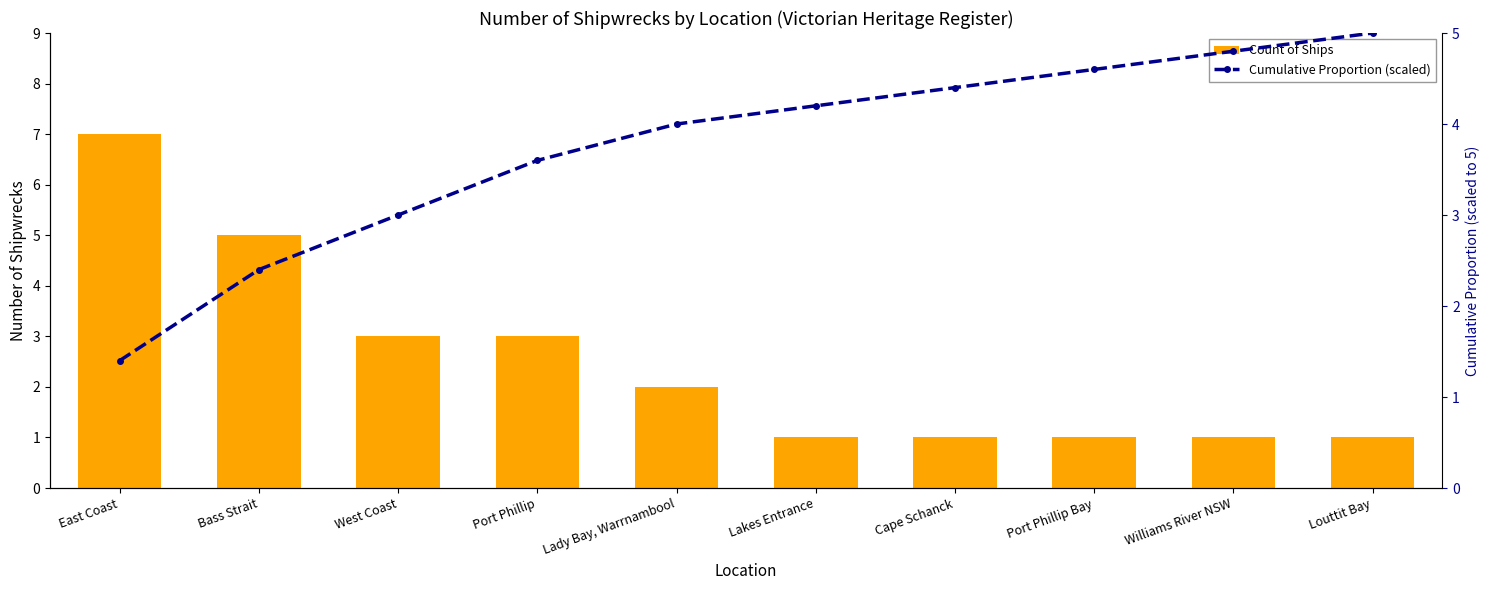

At which label does Cumulative Proportion (scaled) first exceed 4?

Lakes Entrance